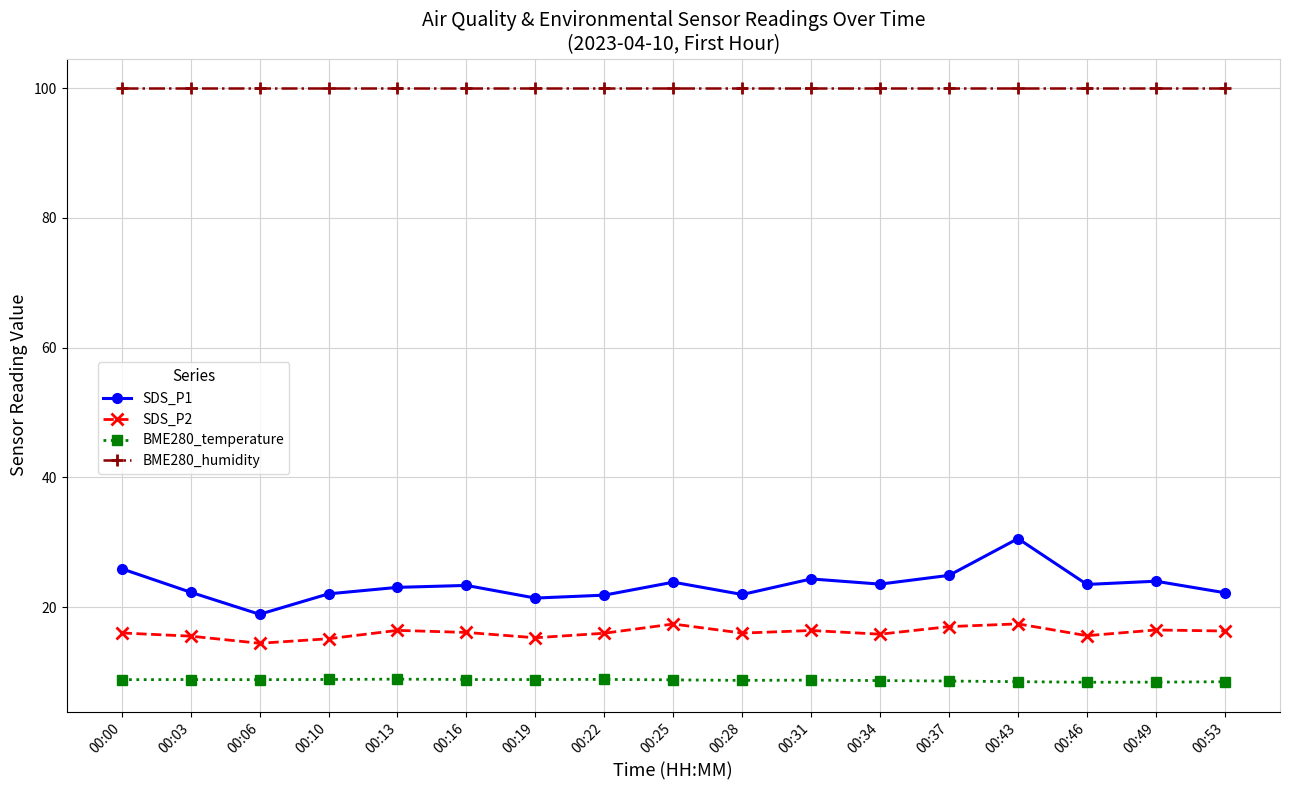

What is the value of the BME280_humidity point at the 11th from the left?

100.0